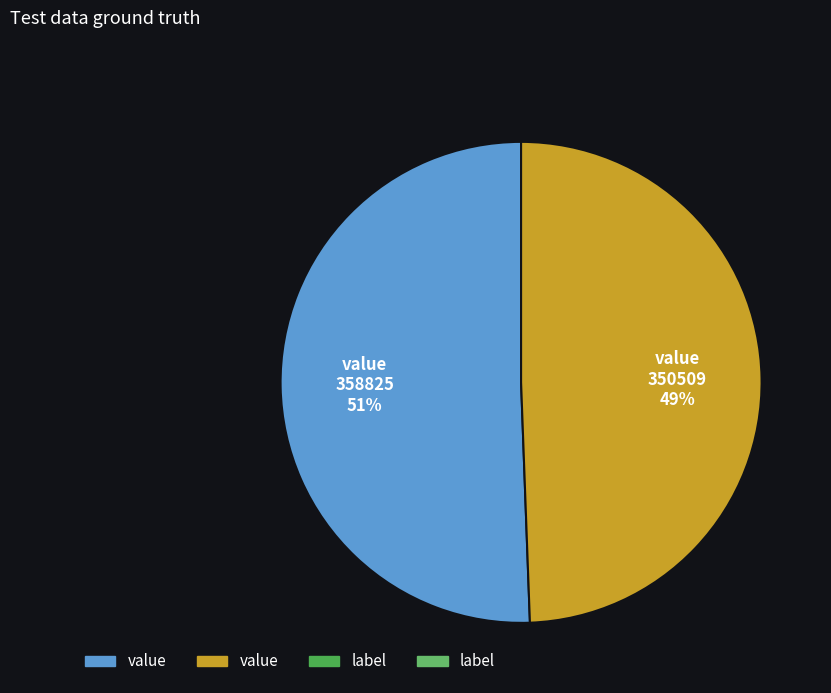

True or false: 358825 accounts for 38% of the total.

False